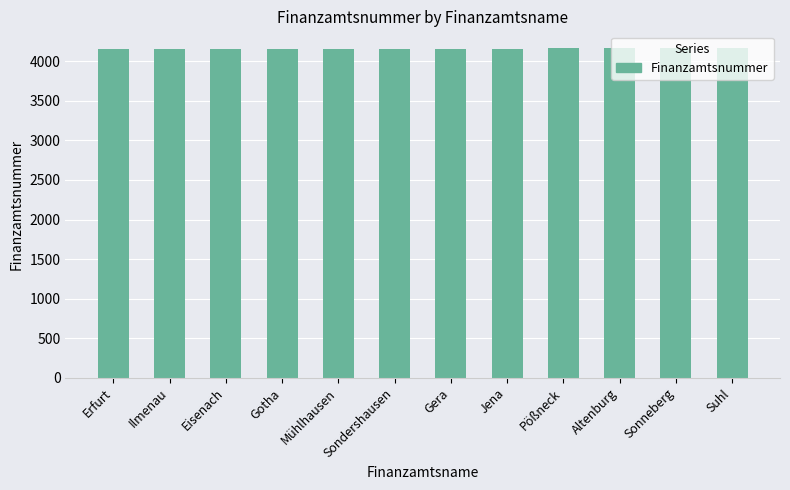

Is it true that the value at Gotha is 4156?

True